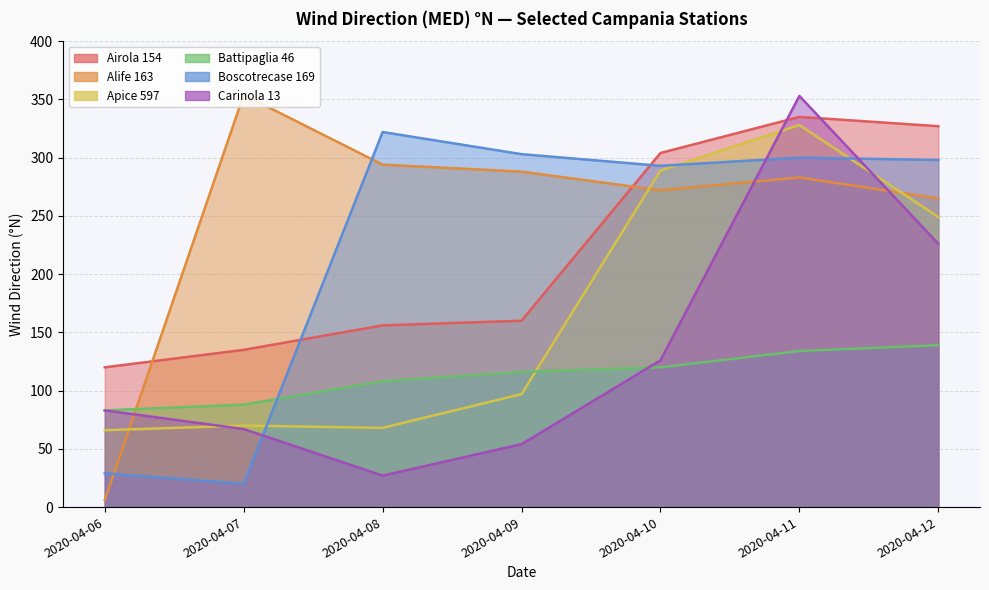

What are all the series names shown in the legend?

Airola 154, Alife 163, Apice 597, Battipaglia 46, Boscotrecase 169, Carinola 13